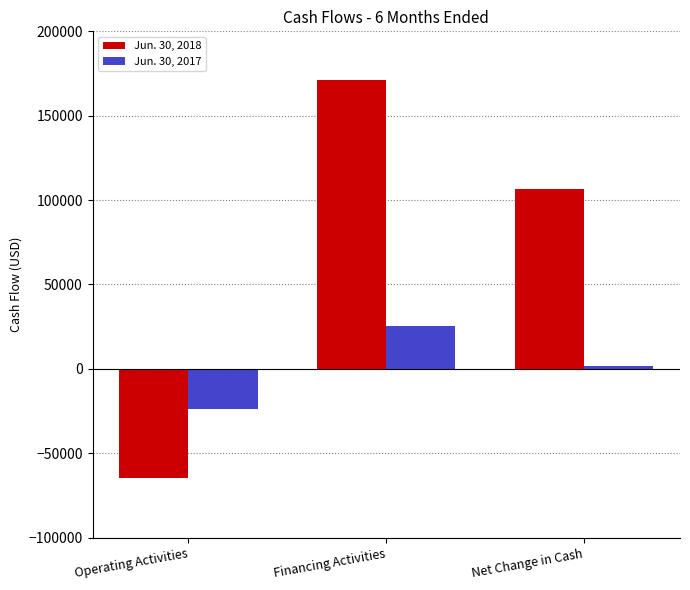

At which category is the sum across all series the highest?

Financing Activities